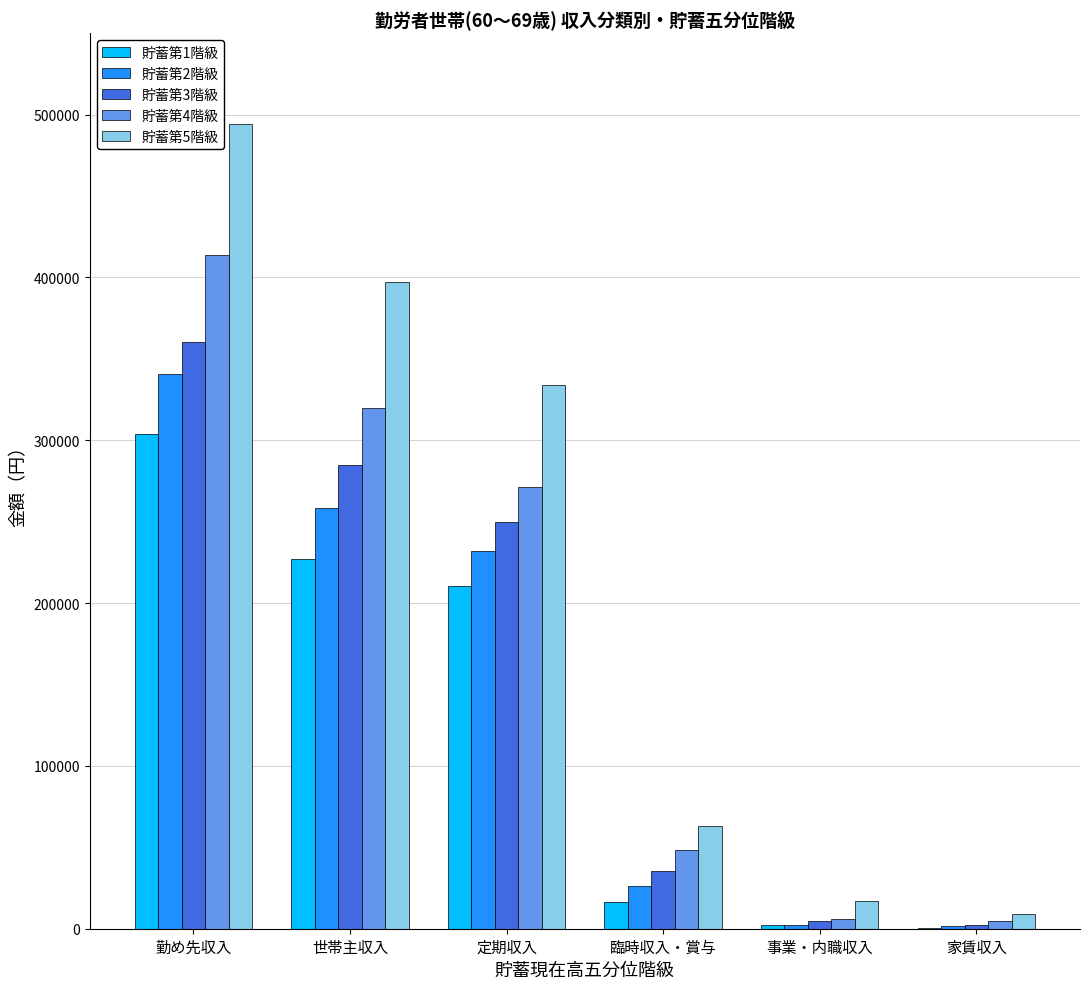

Which series changed the most between 勤め先収入 and 世帯主収入?

貯蓄第5階級